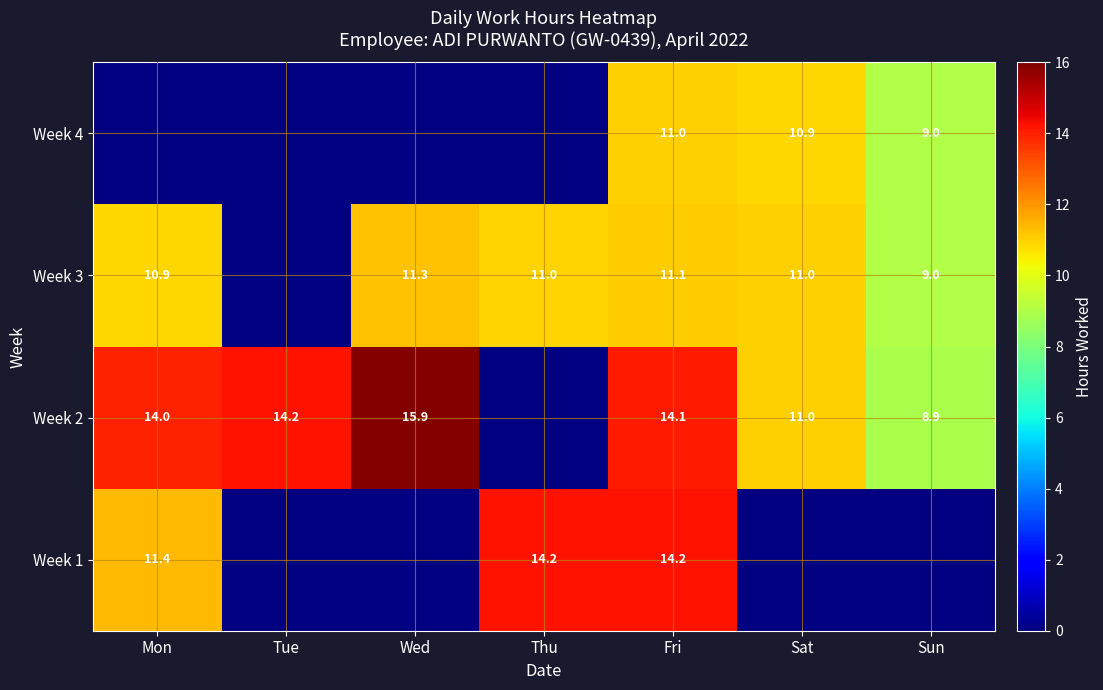

What is the spread (max minus min) of values at Tue?

14.2